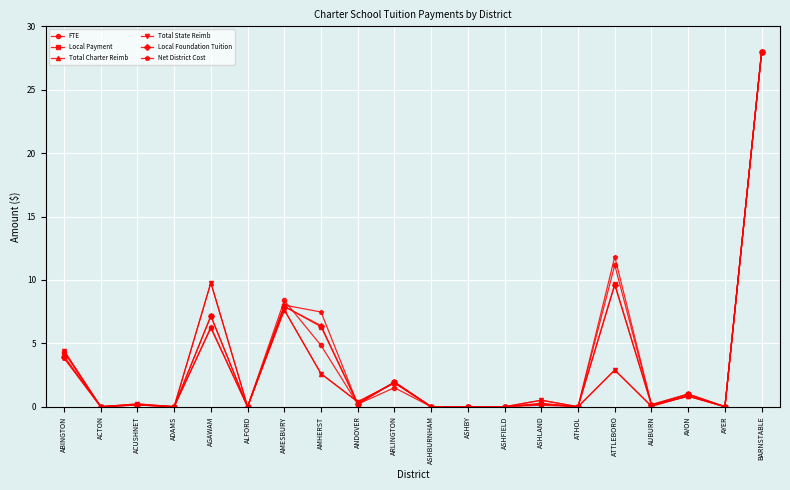

How many lines are shown in the chart?

6